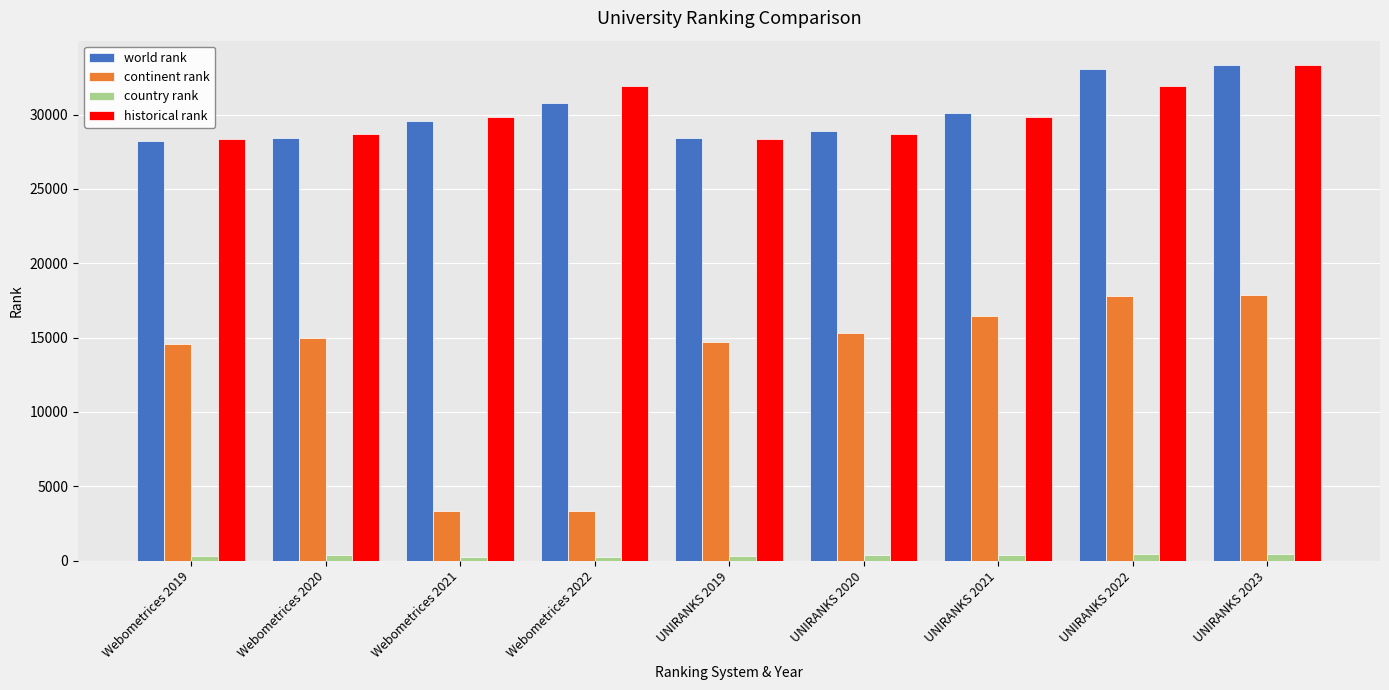

Count the number of categories in the chart.

9